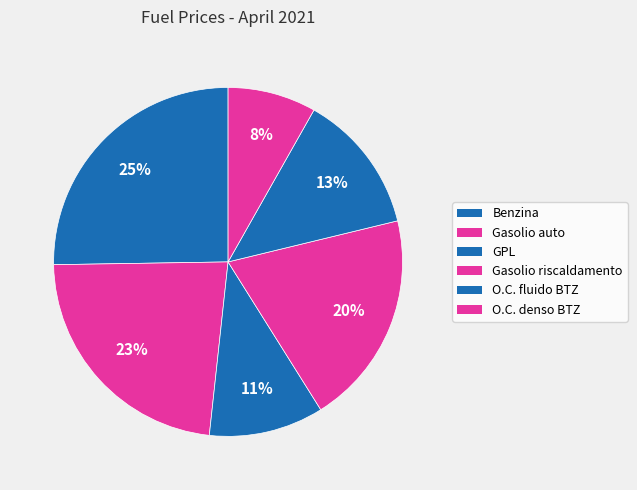

Combined, do O.C. denso BTZ and Benzina account for over 50%?

No